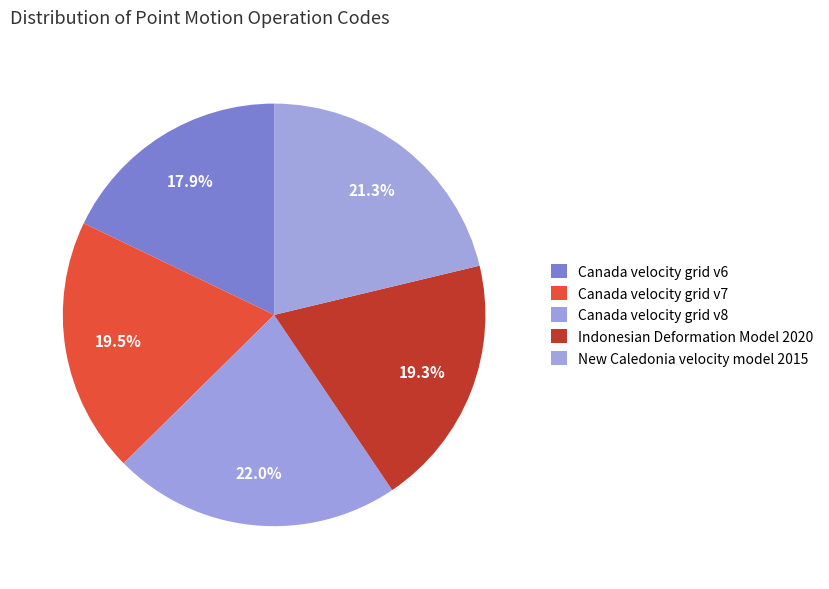

How many segments does this pie chart have?

5